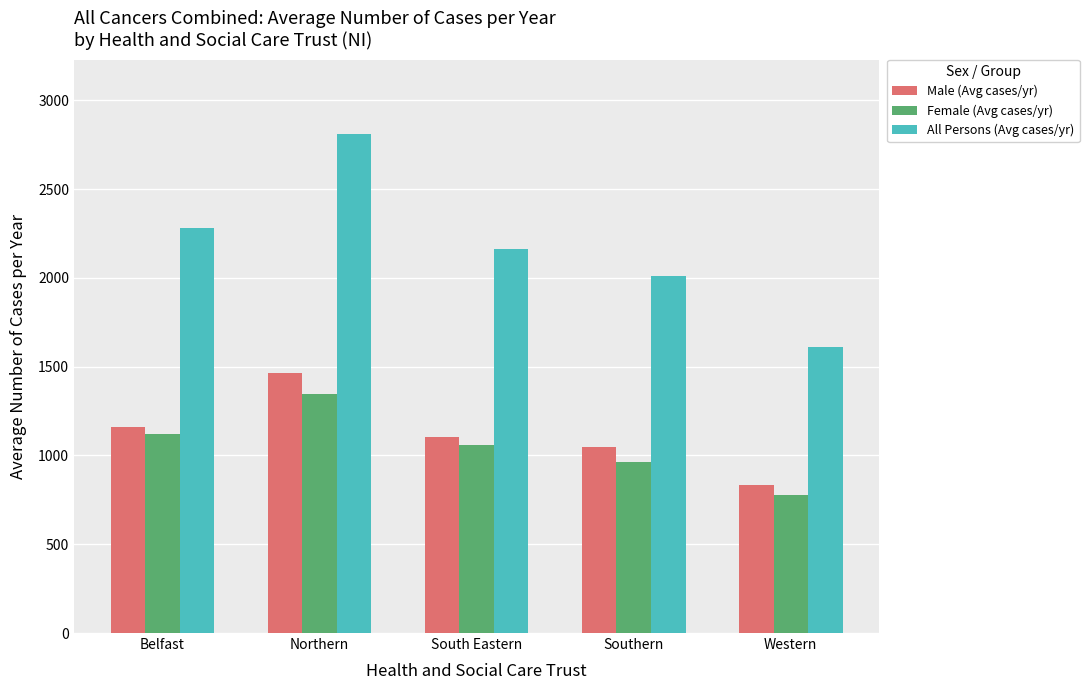

What is the difference between the highest and lowest values at Northern?

1462